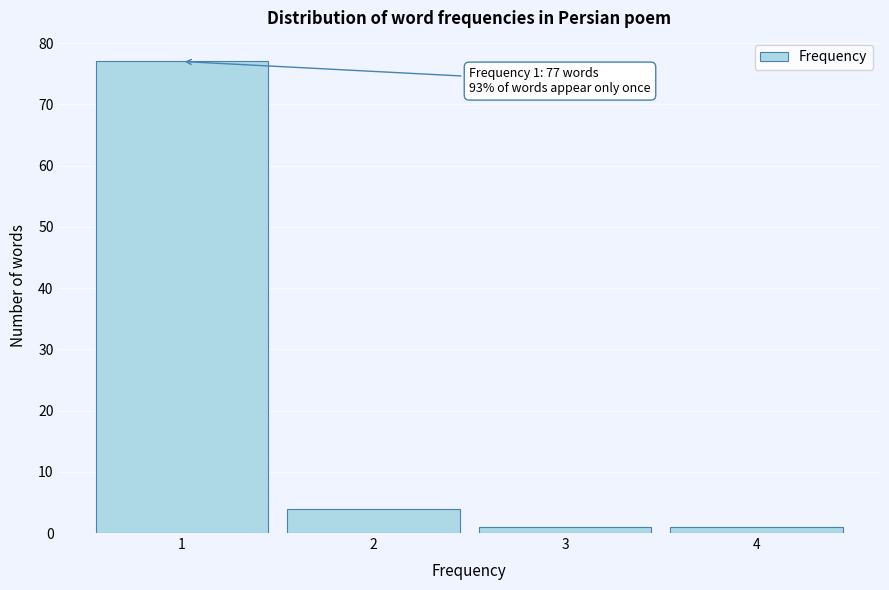

Which range on the x-axis has the tallest bar?

0.5 to 1.5